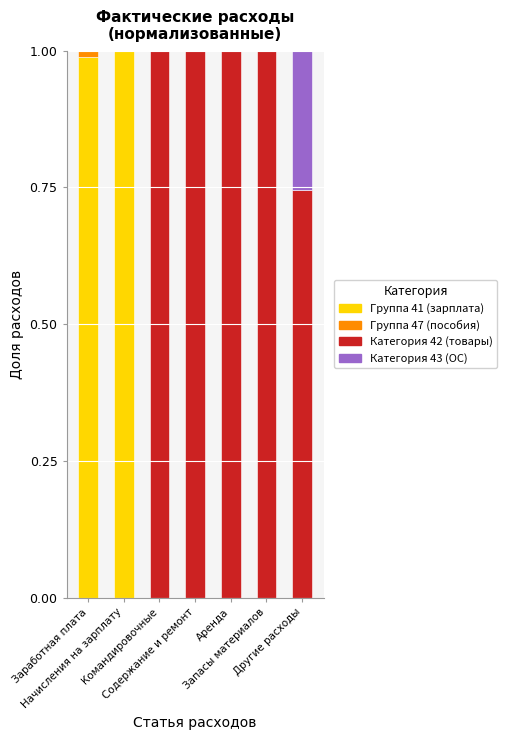

What is the sum of all Группа 41 (зарплата) values?

2.0